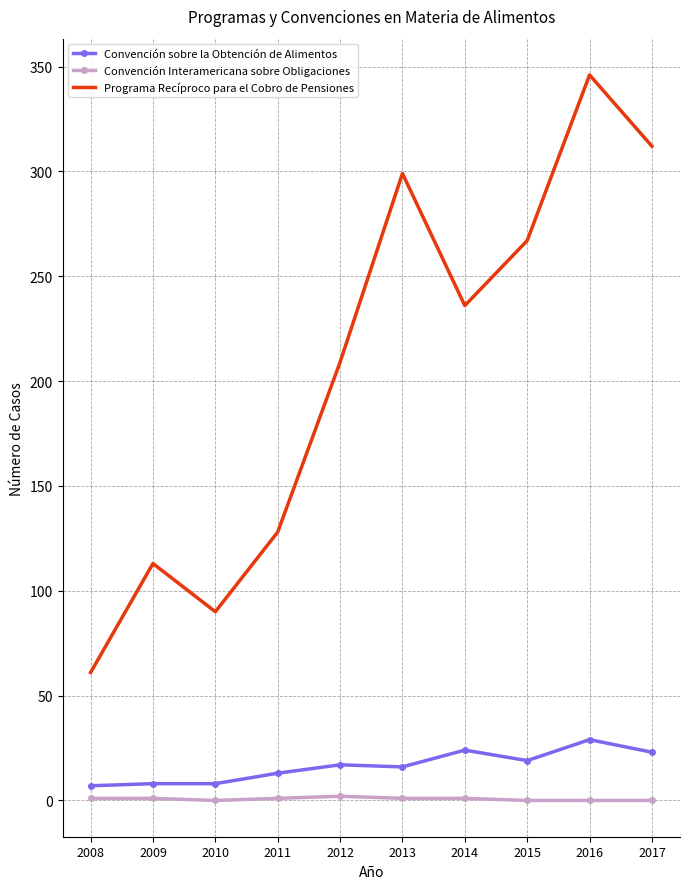

True or false: Programa Recíproco para el Cobro de Pensiones has a value of 346 at 2016.

True